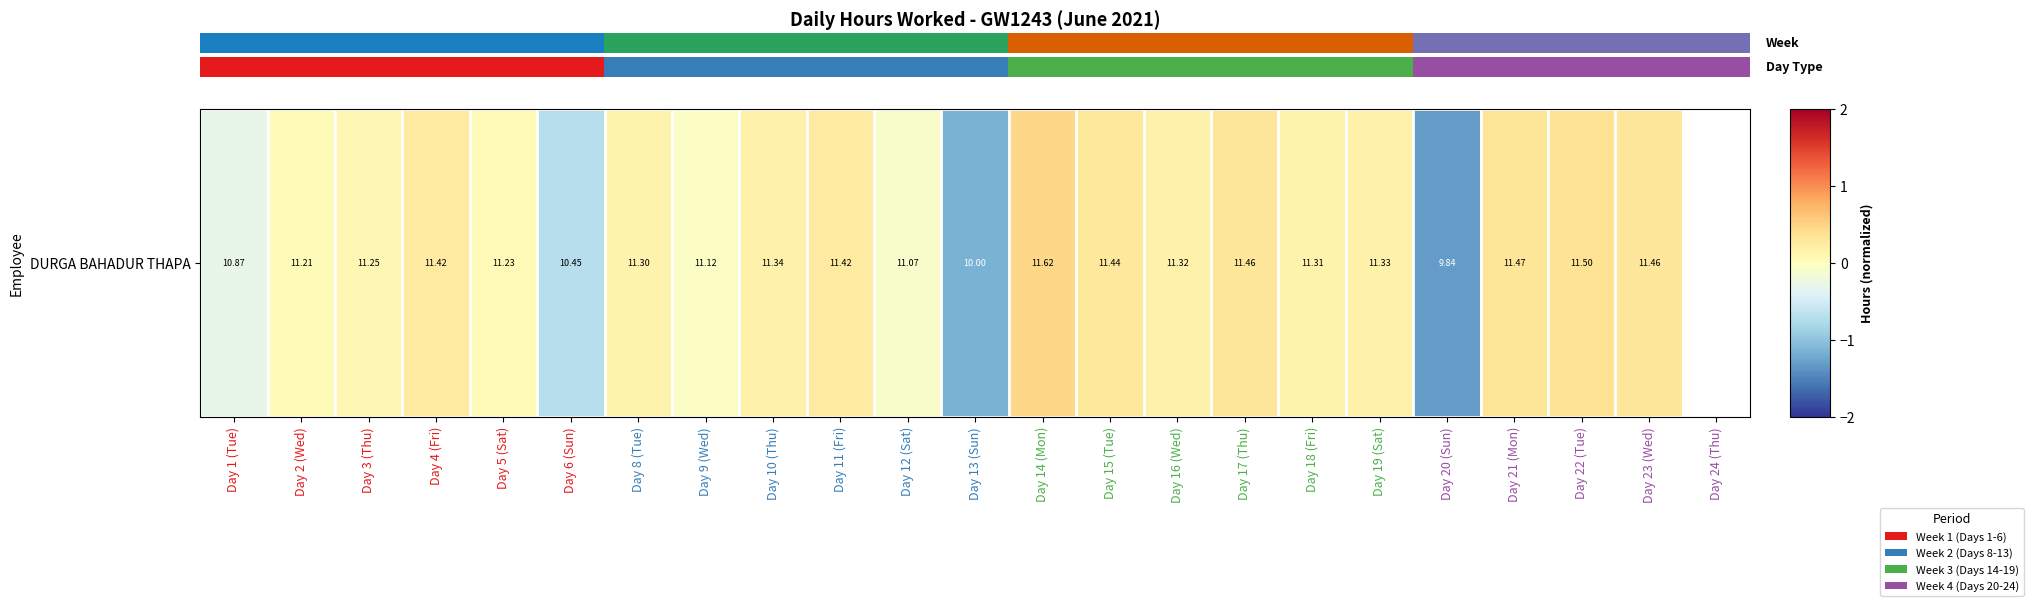

The value at Day 9 (Wed) is -0.0. True or false?

True